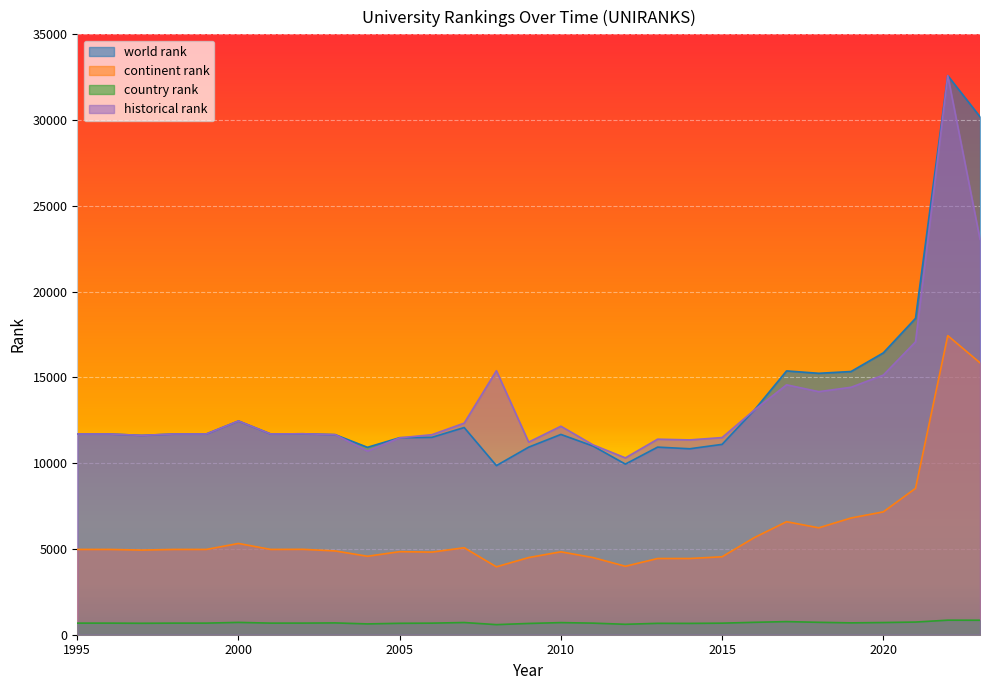

List the labels in order of continent rank value, smallest first.

2008, 2012, 2013, 2014, 2011, 2009, 2015, 2004, 2006, 2010, 2005, 2003, 1997, 1995, 1996, 1998, 1999, 2001, 2002, 2007, 2000, 2016, 2018, 2017, 2019, 2020, 2021, 2023, 2022